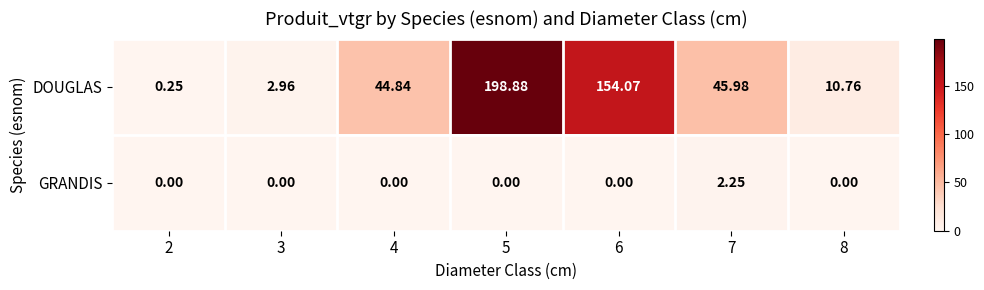

Which series has the largest range (max minus min)?

DOUGLAS